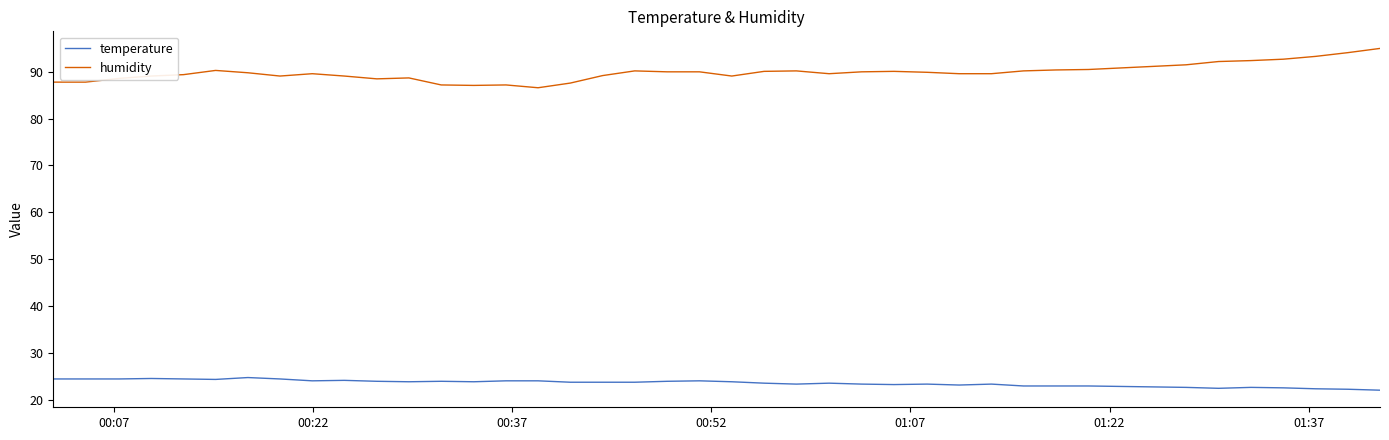

Does the chart display data point markers on the line(s)?

No